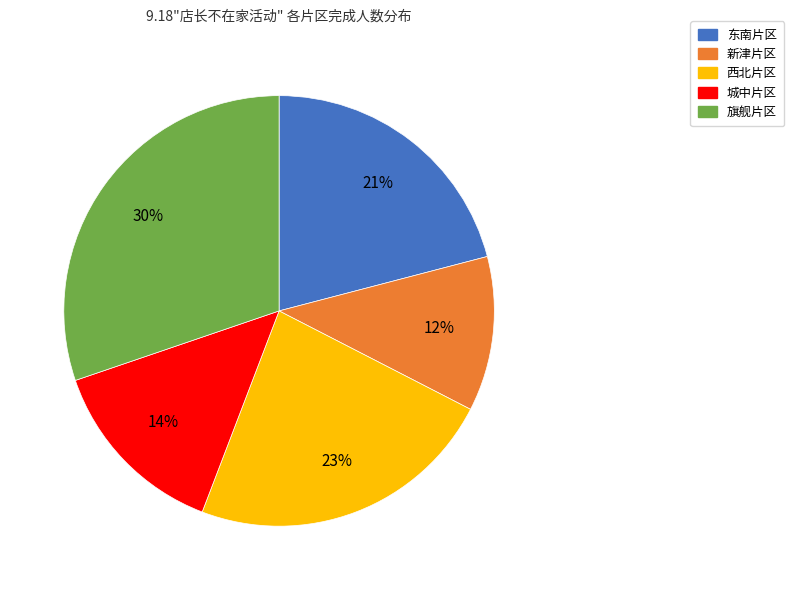

Do 西北片区 and 东南片区 together represent more than half of the pie?

No